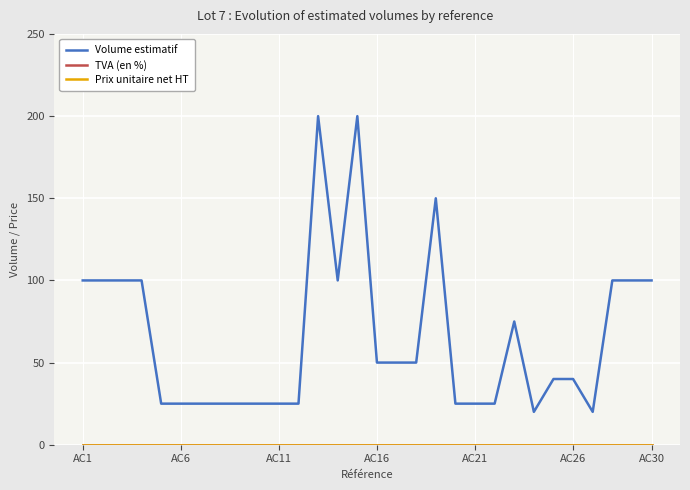

Does the chart have visible grid lines?

Yes